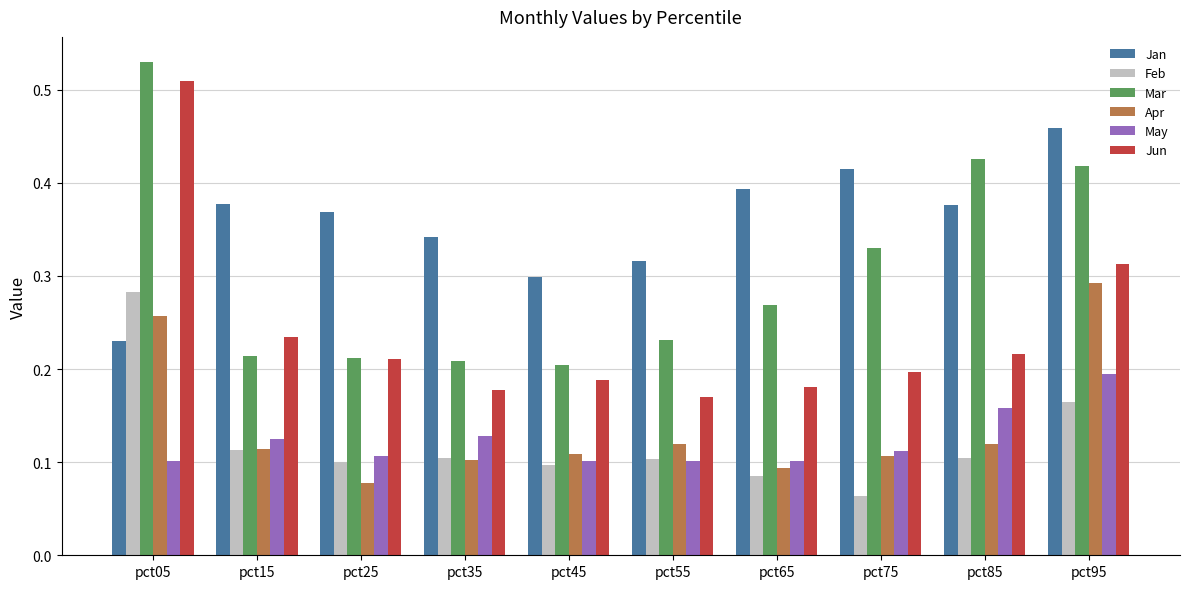

What is the total value across all series at pct55?

1.0